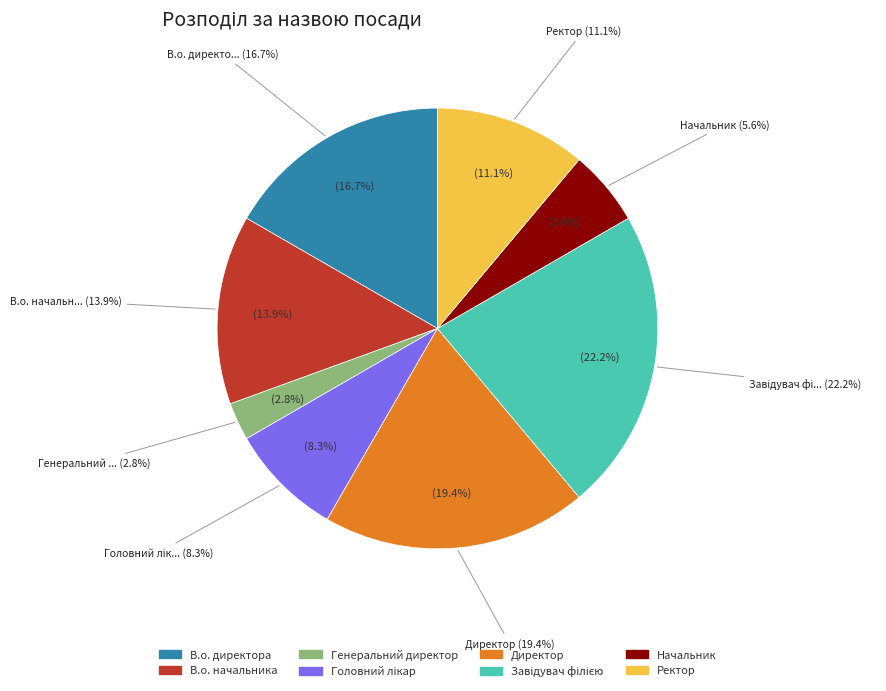

Count the number of slices in the pie.

8